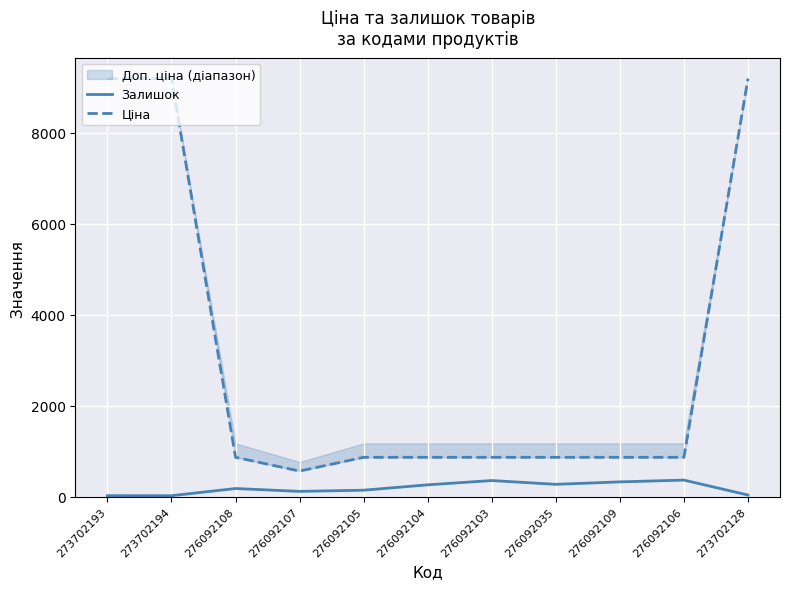

At which category is the sum across all series the highest?

273702128